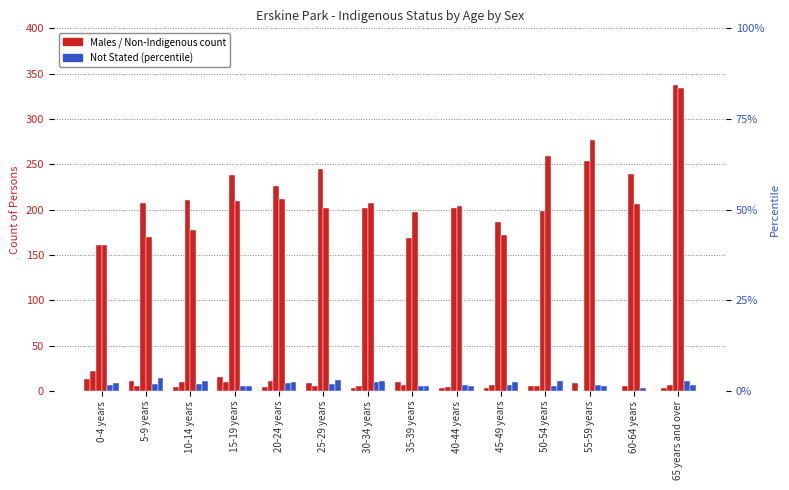

What is the value of the Non-Indigenous Males bar at the 7th from the left?

202